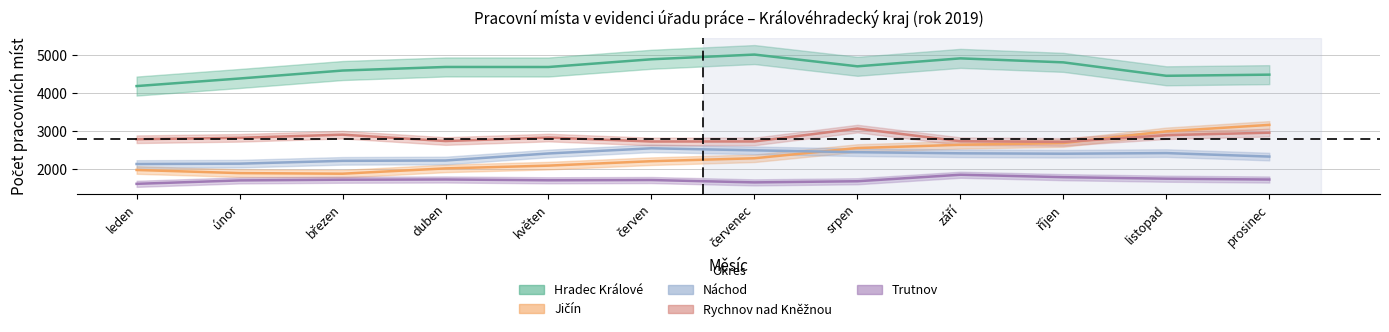

What is the sum of all Jičín values?

28459